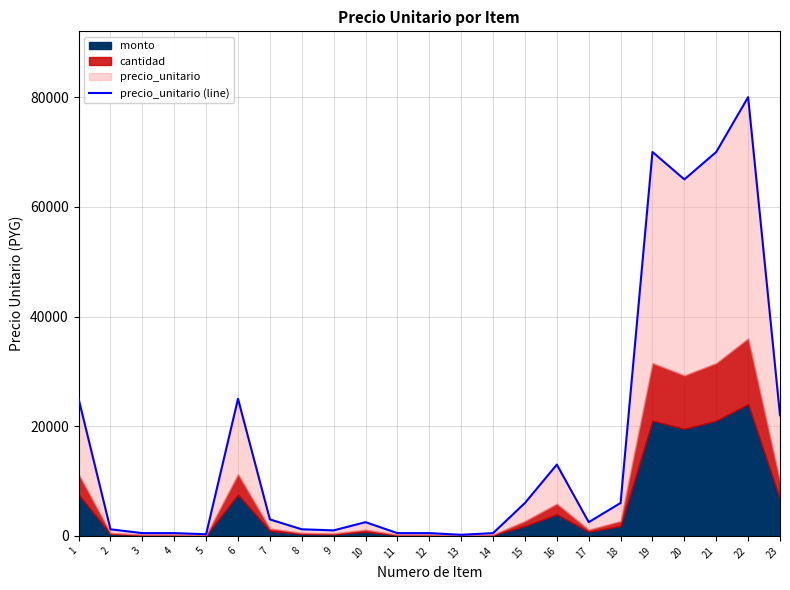

Reading left to right, list all the values displayed in this chart.

1=25000	2=1200	3=500	4=500	5=300	6=25000	7=3000	8=1200	9=1000	10=2500	11=500	12=500	13=200	14=500	15=6000	16=13000	17=2500	18=6000	19=70000	20=65000	21=70000	22=80000	23=22000